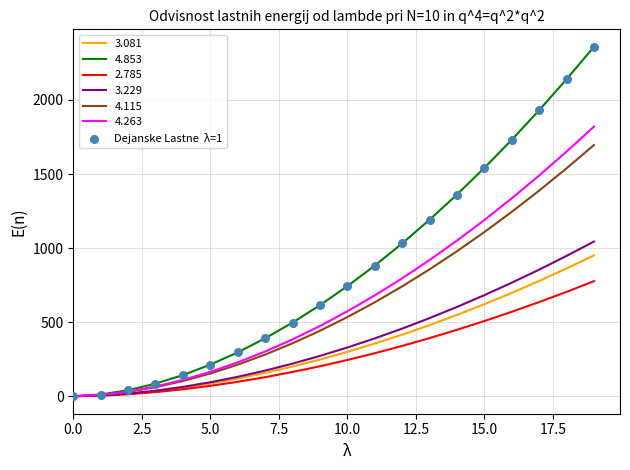

Which series has the largest range (max minus min)?

4.853